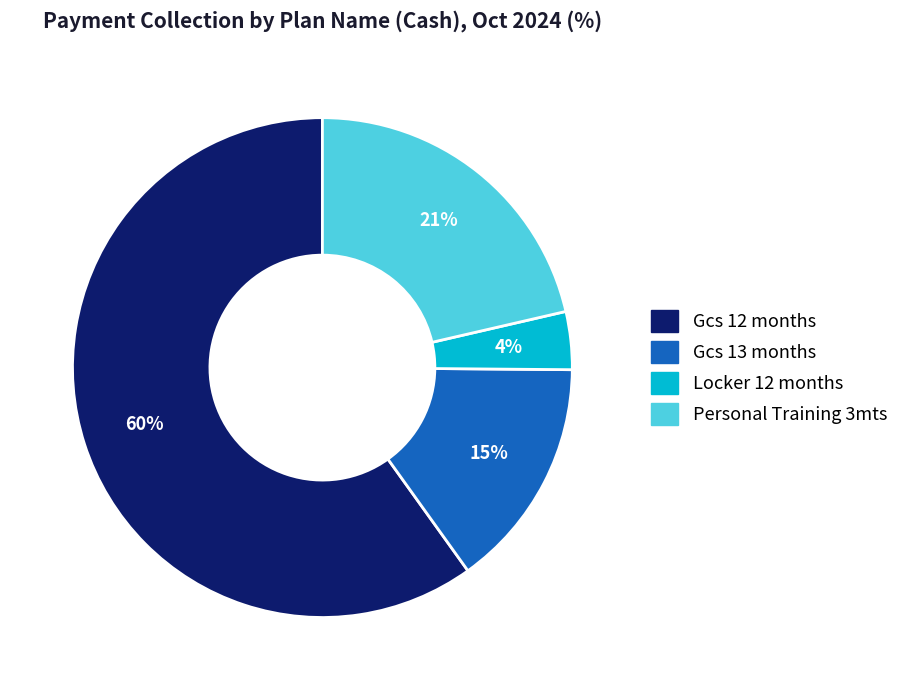

Which has a higher value, Locker 12 months or Personal Training 3mts?

Personal Training 3mts